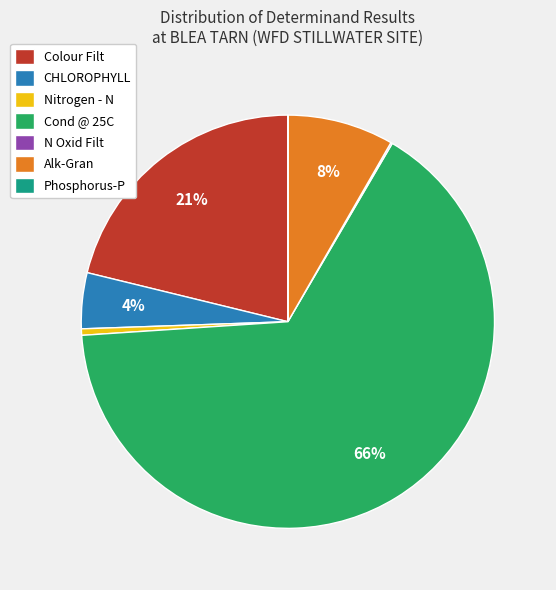

Which slice represents more than half of the pie?

Cond @ 25C